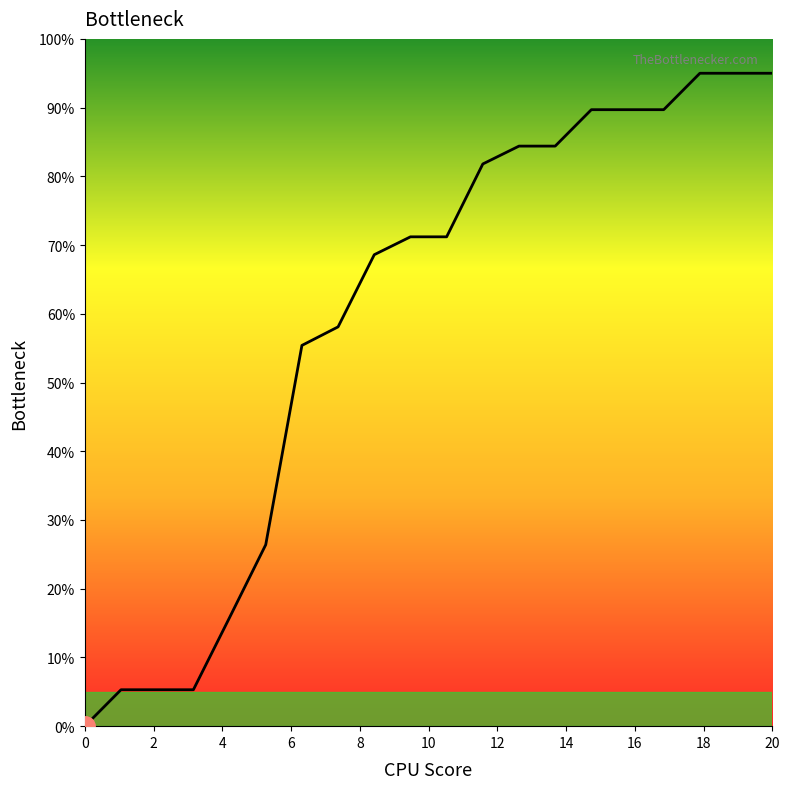

Reading left to right, what are all the values shown in this chart?

0.0	5.3	5.3	5.3	15.8	26.4	55.4	58.1	68.6	71.2	71.2	81.8	84.4	84.4	89.7	89.7	89.7	95.0	95.0	95.0